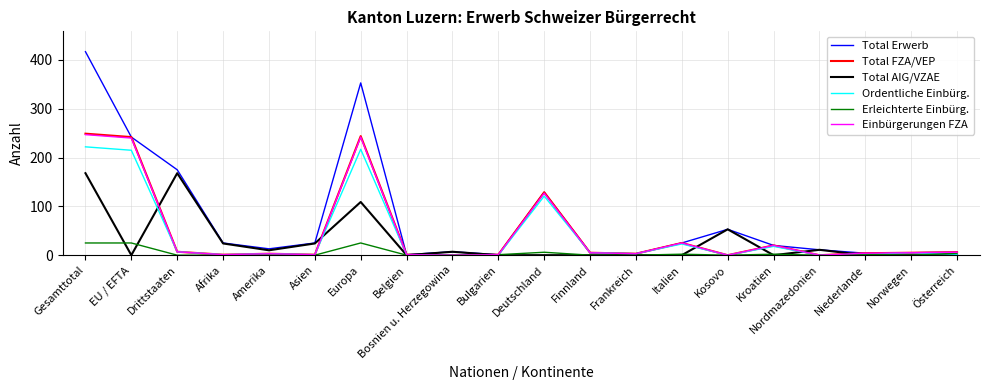

Does the chart have visible grid lines?

Yes